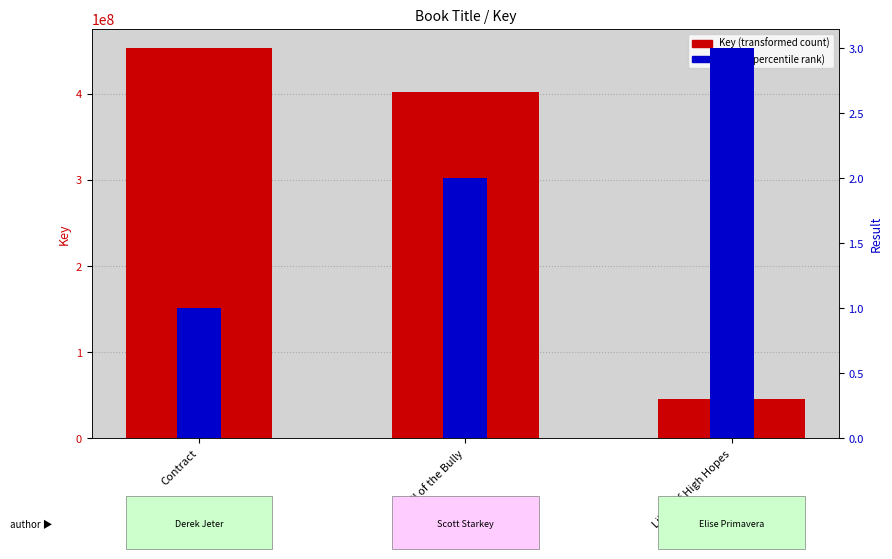

How many categories are shown in the chart?

3